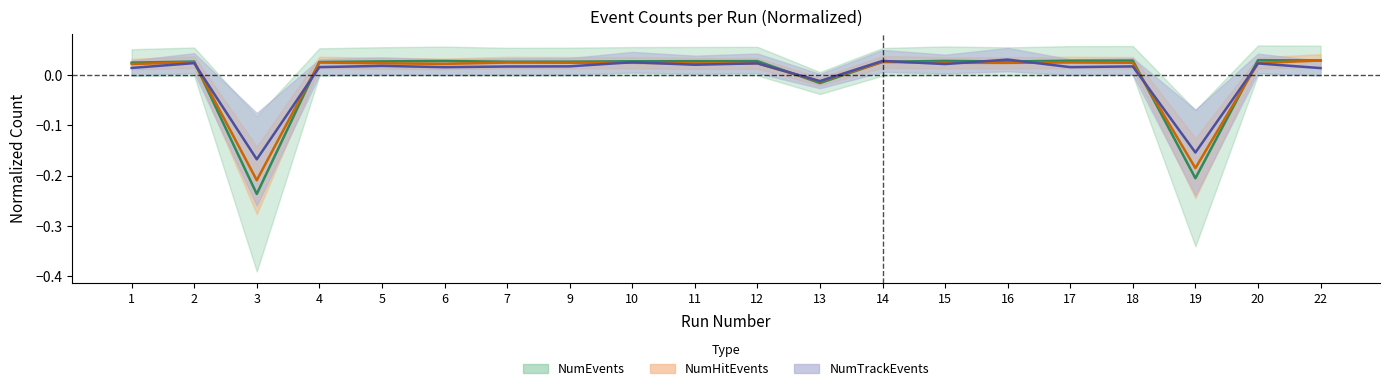

Reading left to right, transcribe all the data shown in this chart.

NumTrackEvents: 0.0	0.0	-0.2	0.0	0.0	0.0	0.0	0.0	0.0	0.0	0.0	-0.0	0.0	0.0	0.0	0.0	0.0	-0.2	0.0	0.0
NumHitEvents: 0.0	0.0	-0.2	0.0	0.0	0.0	0.0	0.0	0.0	0.0	0.0	-0.0	0.0	0.0	0.0	0.0	0.0	-0.2	0.0	0.0
NumEvents: 0.0	0.0	-0.2	0.0	0.0	0.0	0.0	0.0	0.0	0.0	0.0	-0.0	0.0	0.0	0.0	0.0	0.0	-0.2	0.0	0.0